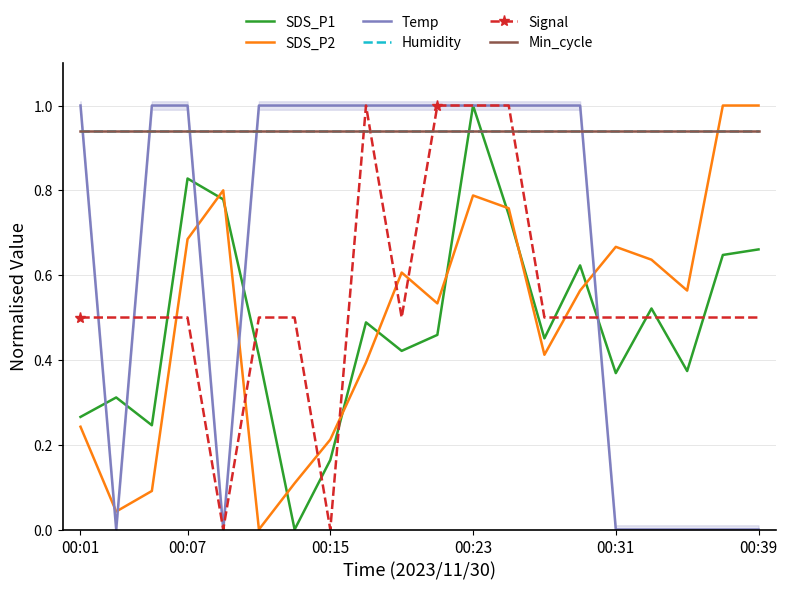

Reading left to right, list all the values displayed in this chart.

SDS_P1: 0.3	0.3	0.2	0.8	0.8	0.4	0.0	0.2	0.5	0.4	0.5	1.0	0.7	0.5	0.6	0.4	0.5	0.4	0.6	0.7
SDS_P2: 0.2	0.0	0.1	0.7	0.8	0.0	0.1	0.2	0.4	0.6	0.5	0.8	0.8	0.4	0.6	0.7	0.6	0.6	1.0	1.0
Temp: 1.0	0.0	1.0	1.0	0.0	1.0	1.0	1.0	1.0	1.0	1.0	1.0	1.0	1.0	1.0	0.0	0.0	0.0	0.0	0.0
Humidity: 0.9	0.9	0.9	0.9	0.9	0.9	0.9	0.9	0.9	0.9	0.9	0.9	0.9	0.9	0.9	0.9	0.9	0.9	0.9	0.9
Signal: 0.5	0.5	0.5	0.5	0.0	0.5	0.5	0.0	1.0	0.5	1.0	1.0	1.0	0.5	0.5	0.5	0.5	0.5	0.5	0.5
Min_cycle: 0.9	0.9	0.9	0.9	0.9	0.9	0.9	0.9	0.9	0.9	0.9	0.9	0.9	0.9	0.9	0.9	0.9	0.9	0.9	0.9